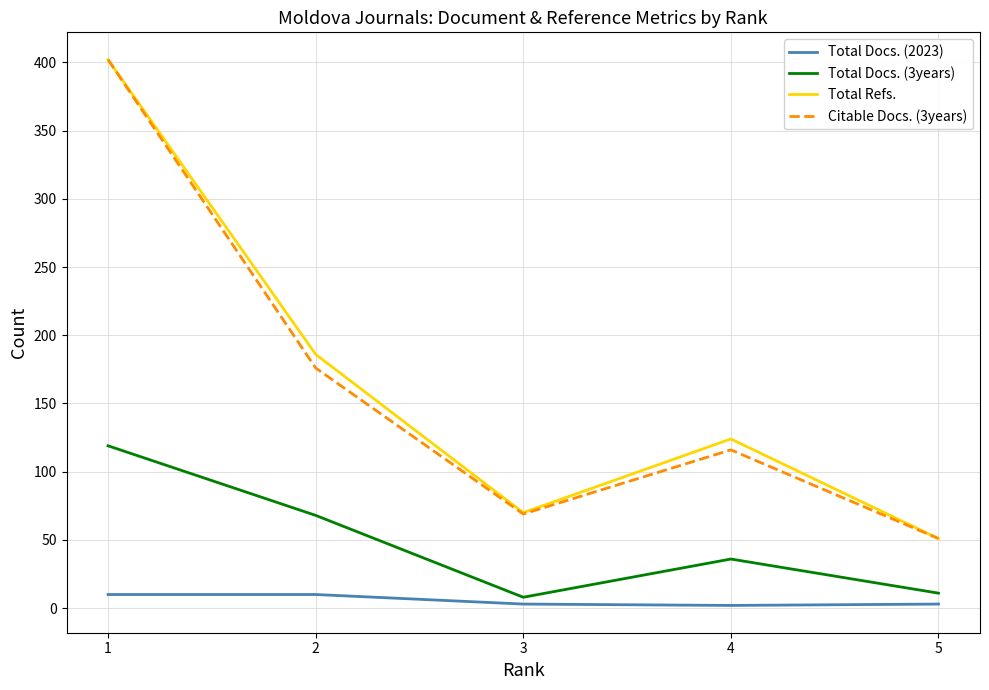

True or false: Total Docs. (3years) and Citable Docs. (3years) intersect in this chart.

False